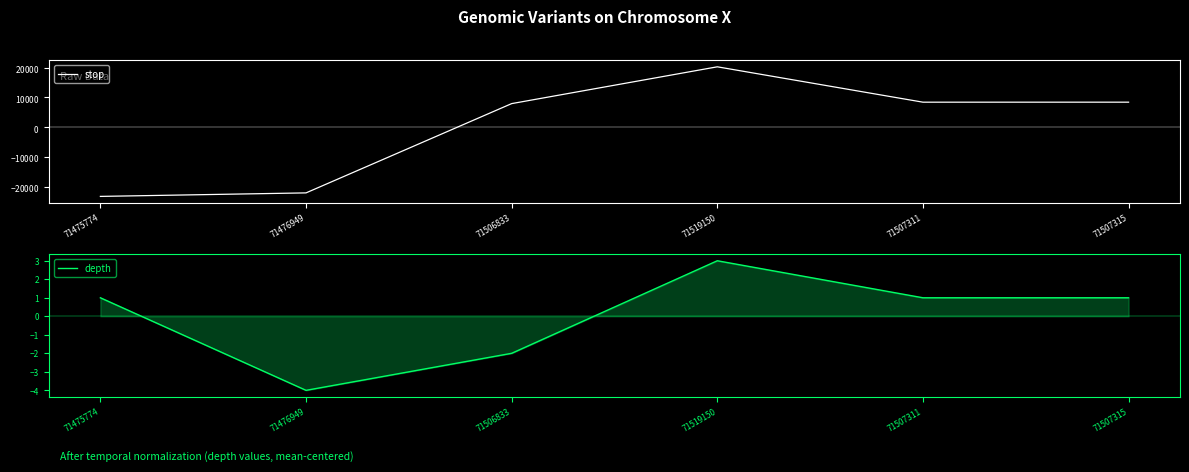

How many values in the stop series are below 8421?

3